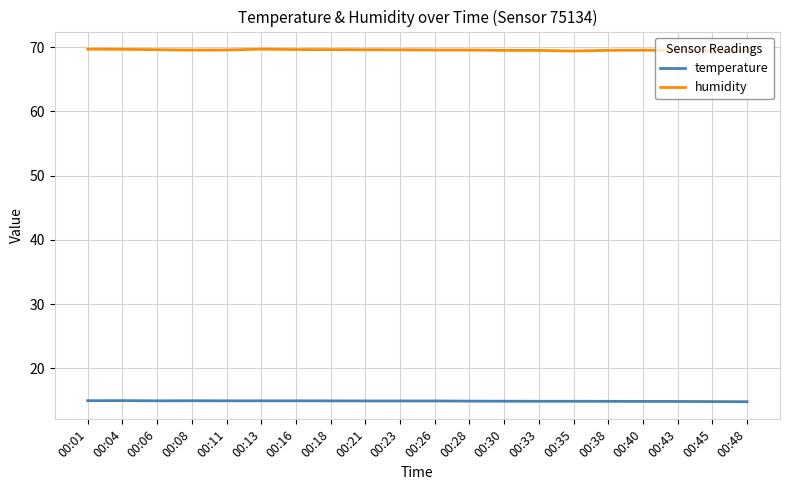

What value does the humidity series have at 00:30?

69.5